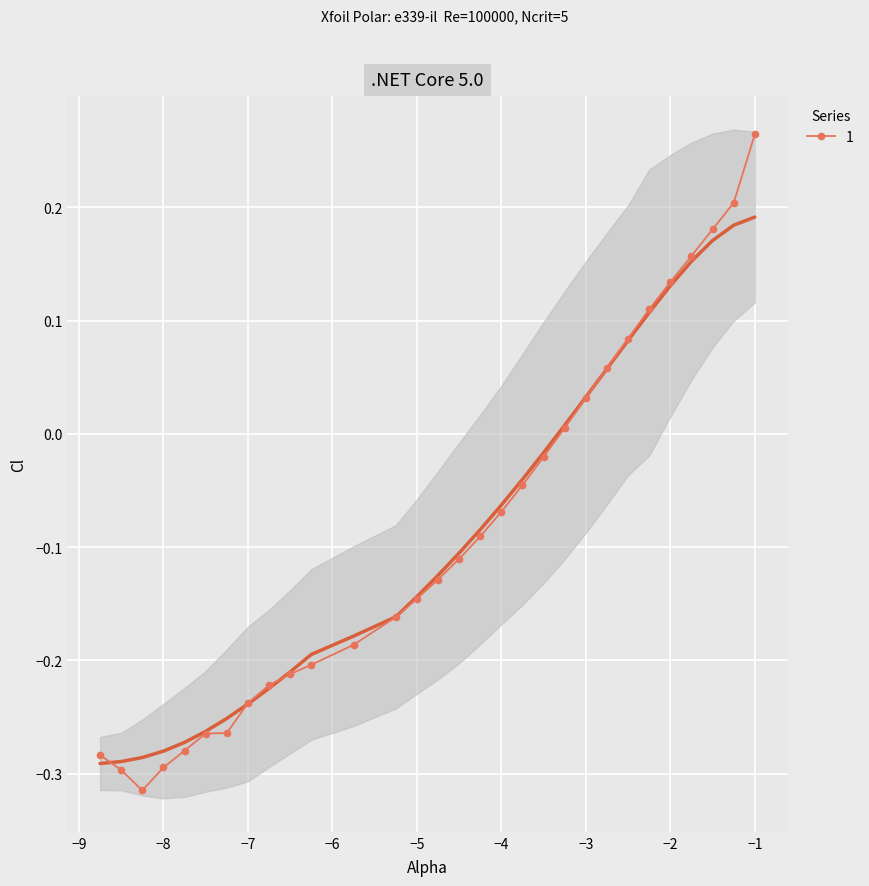

What is the difference between the maximum and minimum values in the alpha series?

0.5